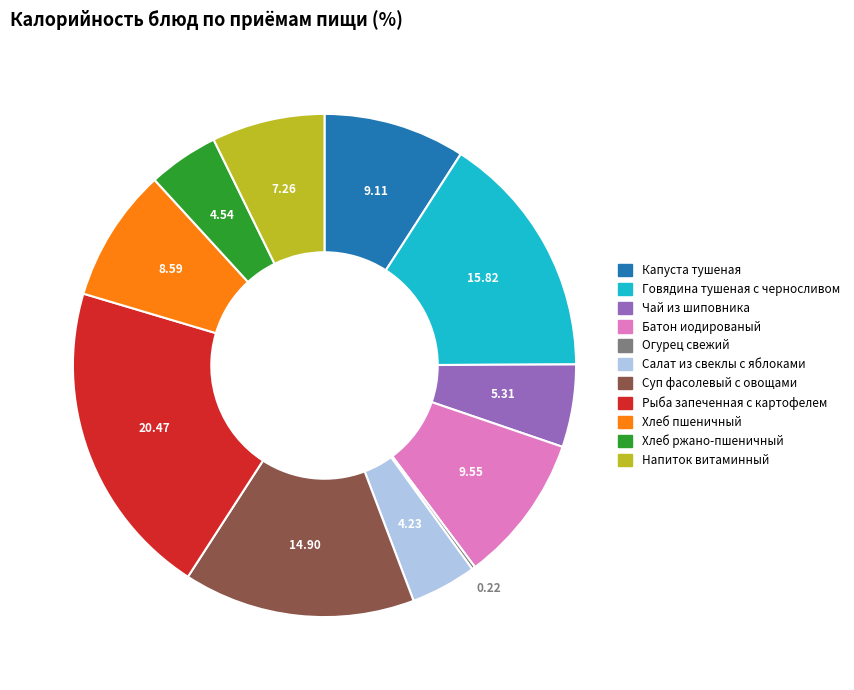

Is there a majority slice in this chart?

No